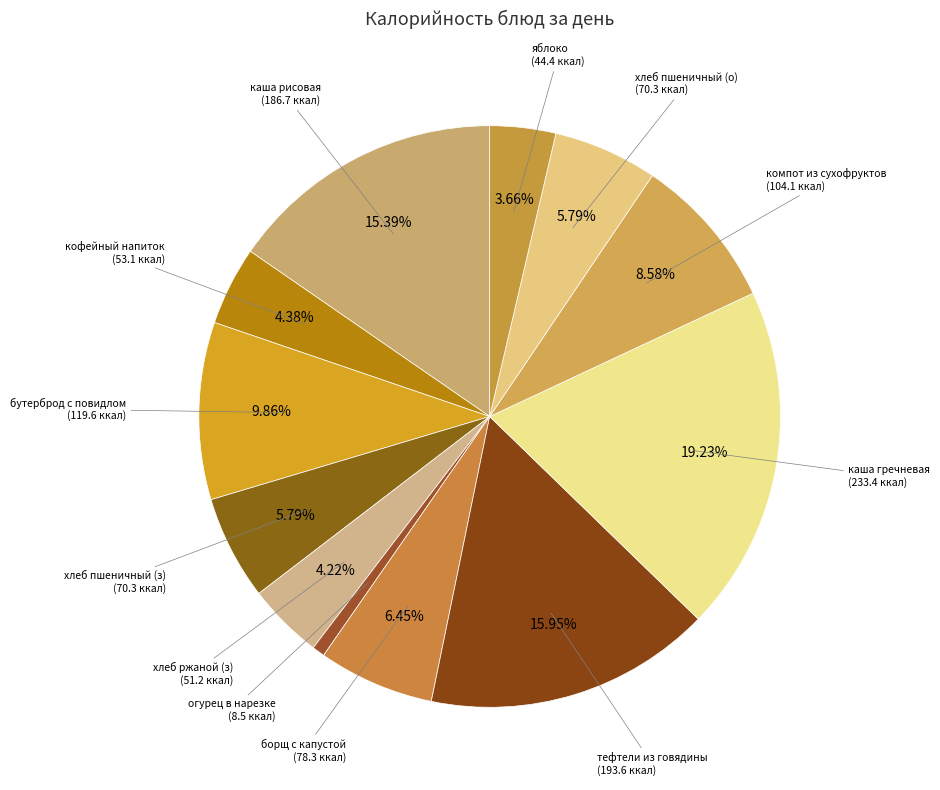

Count the number of slices in the pie.

12